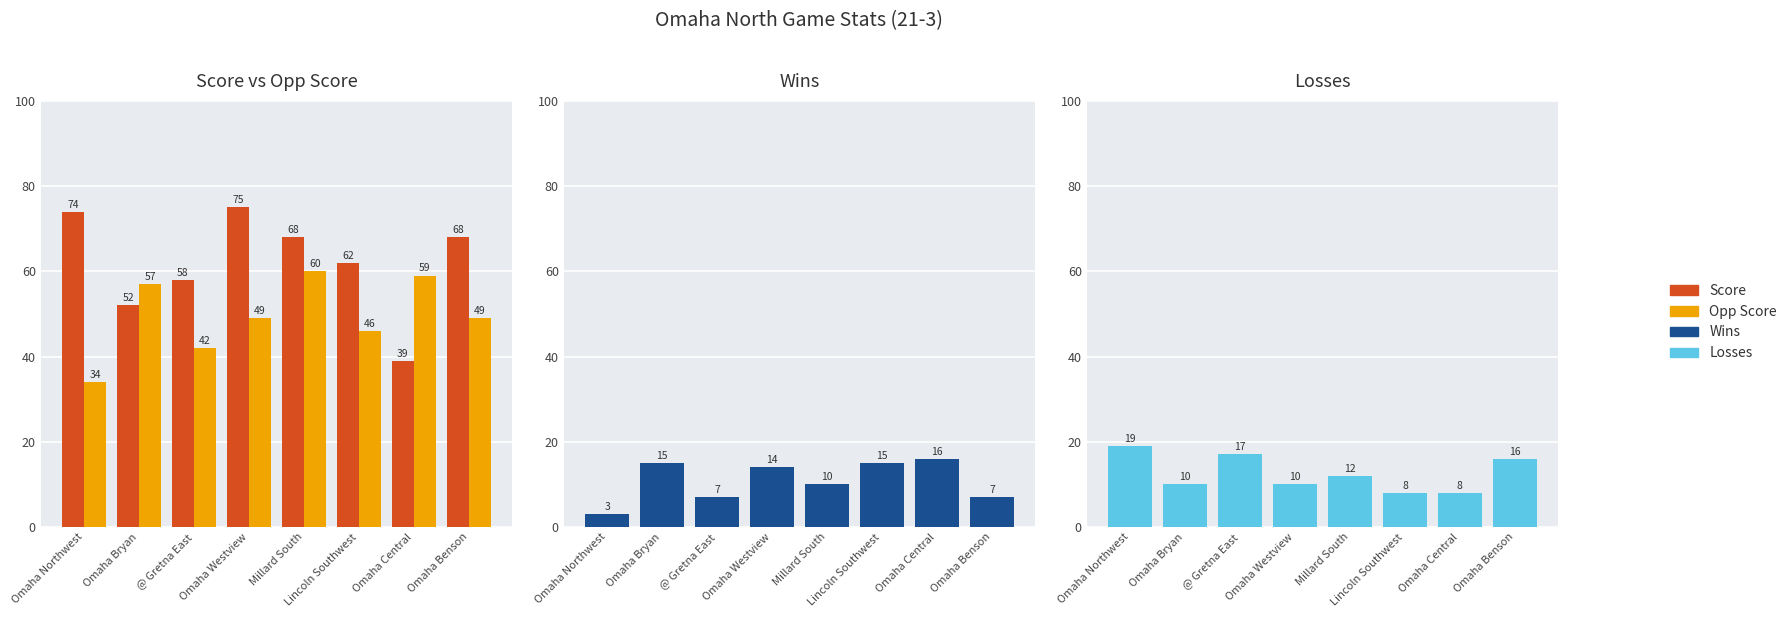

Rank the series by their maximum value, from highest to lowest.

Score, Opp Score, Losses, Wins